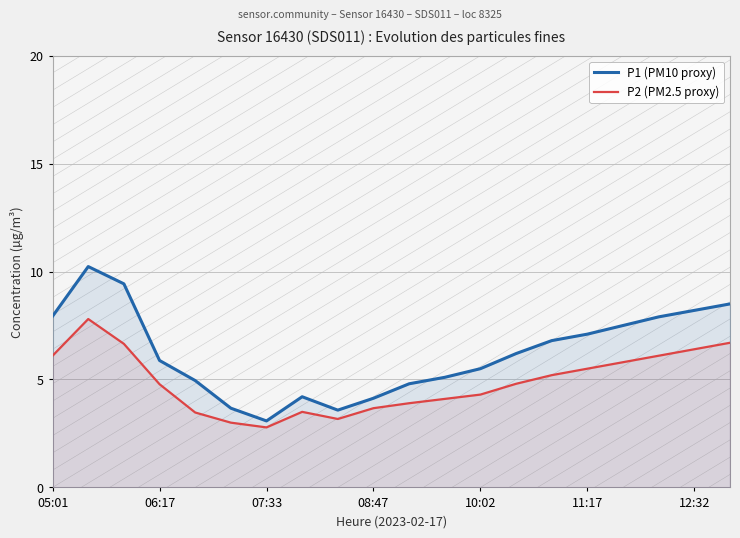

How many distinct data groups are displayed?

2